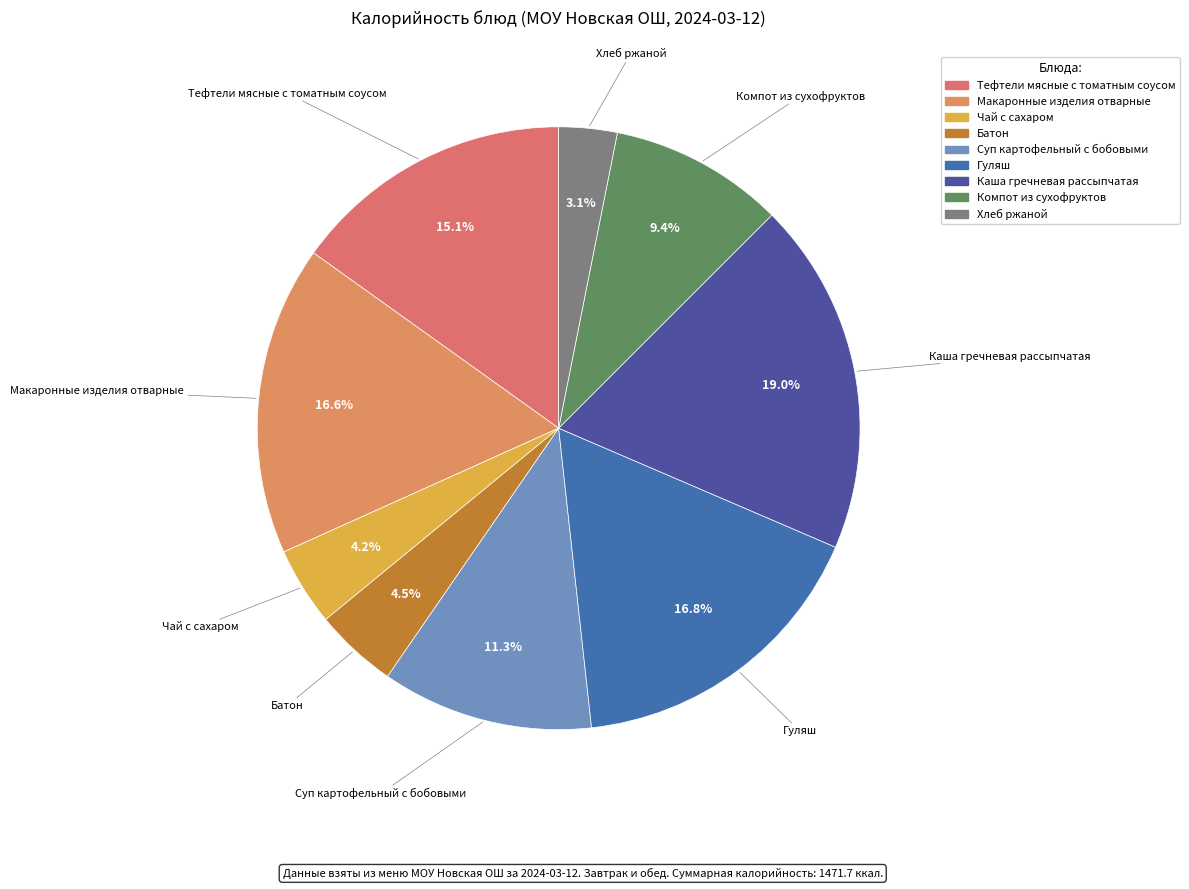

How many segments does this pie chart have?

9